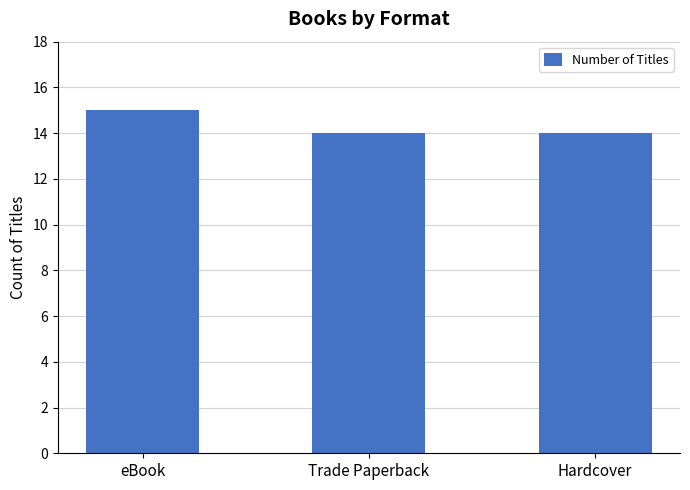

What is the value of the 3rd bar from the left?

14